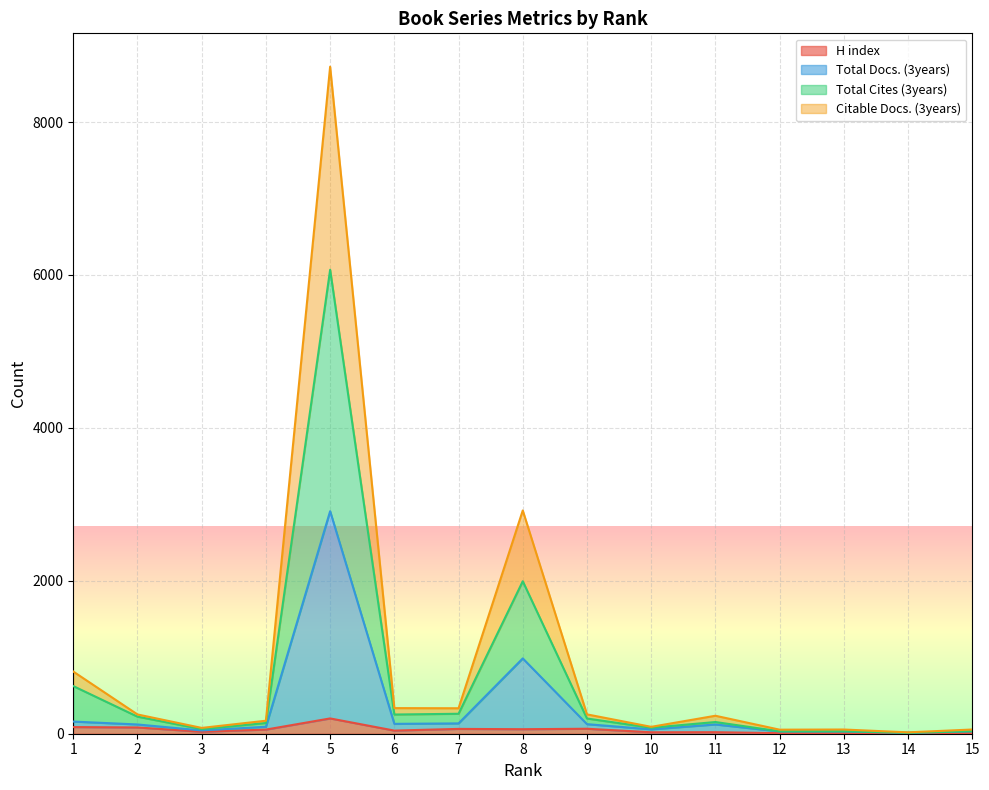

True or false: H index has more than 1 points higher than both neighbors.

True